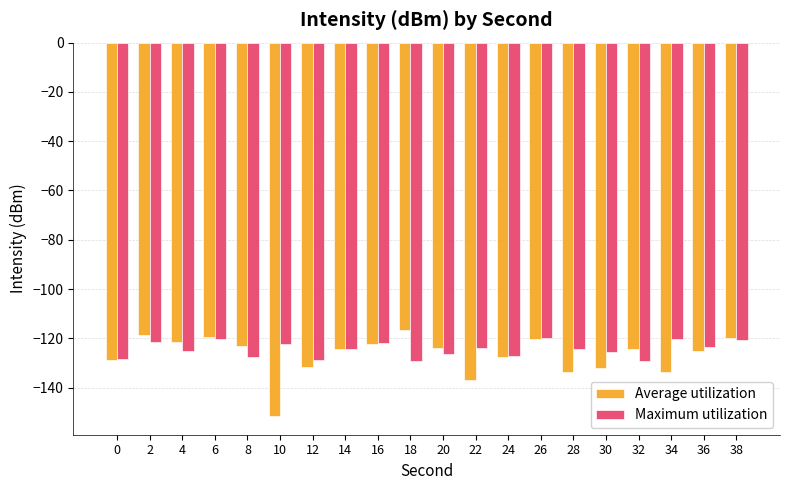

Where does the Maximum utilization series first go above -124?

2